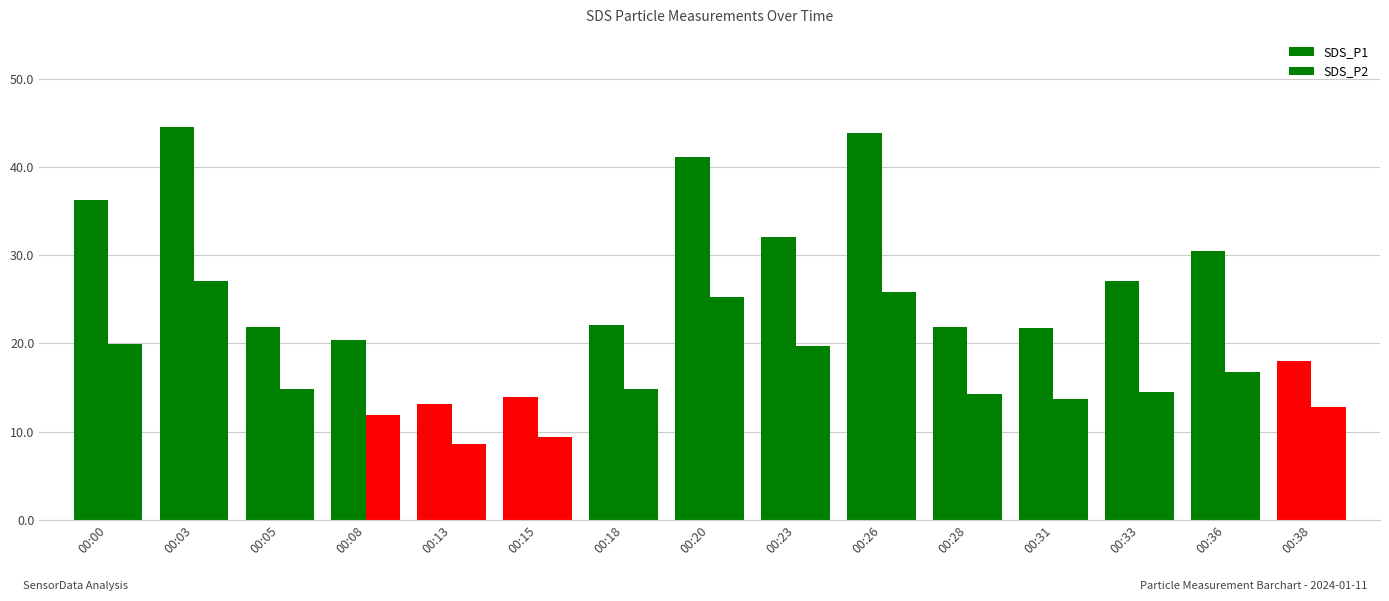

Is it true that SDS_P2 equals 27.1 at 00:03?

True